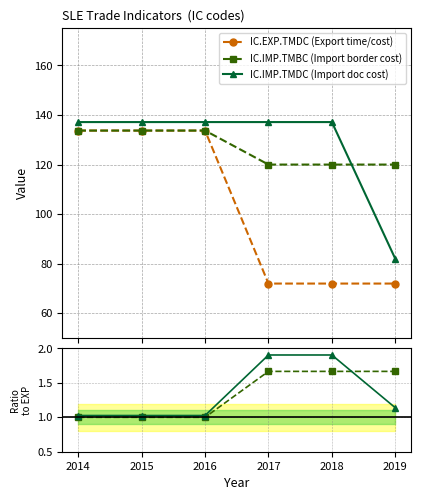

Reading right to left, transcribe all the data shown in this chart.

IC.EXP.TMDC (Export time/cost): 72.0	72.0	72.0	133.7	133.7	133.7
IC.IMP.TMBC (Import border cost): 120.0	120.0	120.0	133.7	133.7	133.7
IC.IMP.TMDC (Import doc cost): 82.0	137.1	137.1	137.1	137.1	137.1
IC.IMP.TMBC: 1.7	1.7	1.7	1.0	1.0	1.0
IC.IMP.TMDC: 1.1	1.9	1.9	1.0	1.0	1.0